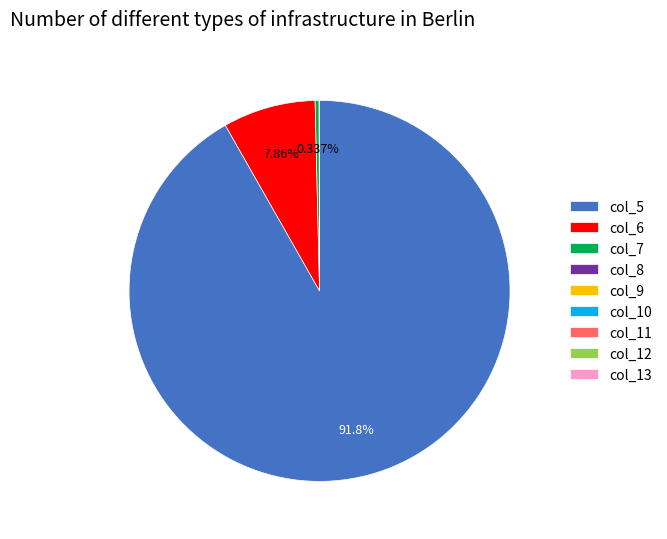

Is there any slice that represents more than half of the pie?

Yes